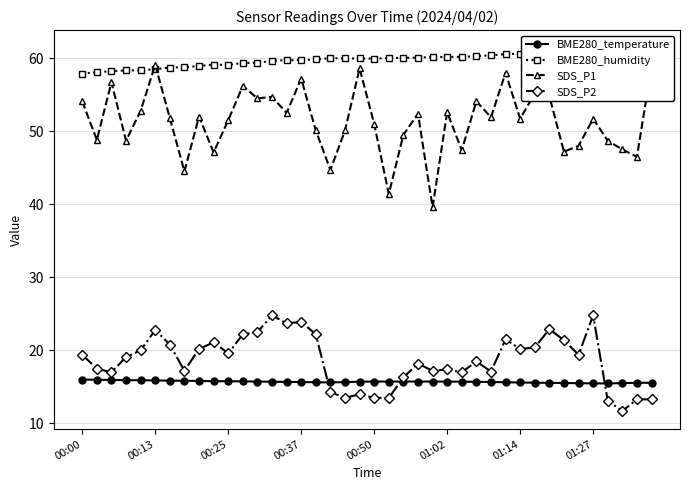

What is the value of the BME280_temperature point at the 35th from the left?

15.5